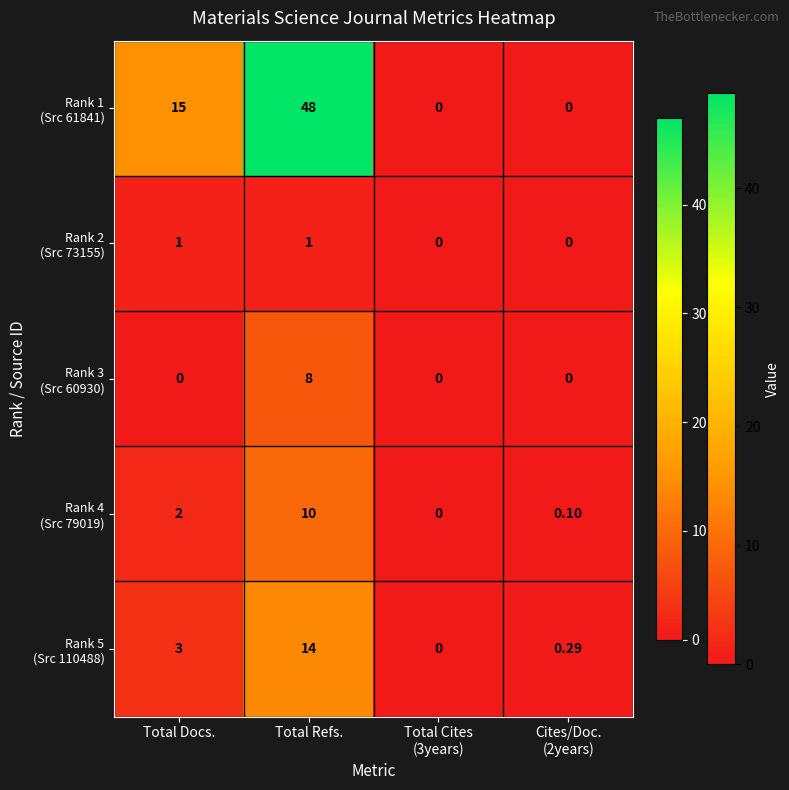

Which label corresponds to the largest value in the chart?

Total Refs.